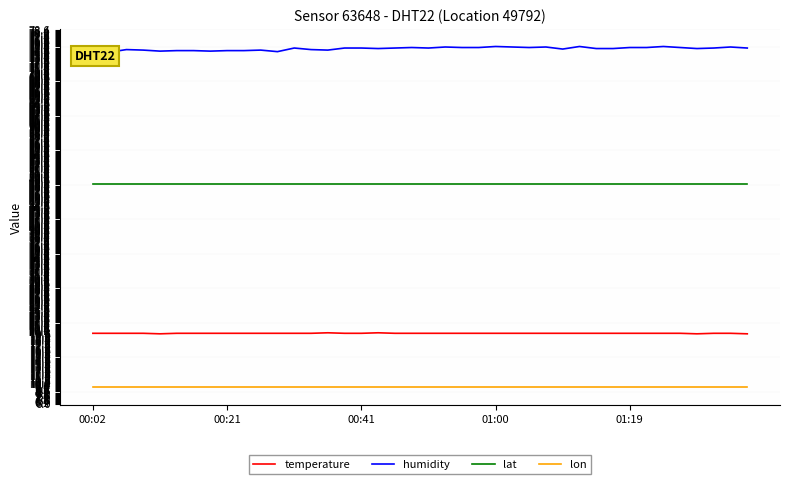

What is the difference between the highest and lowest values at 36?

65.8